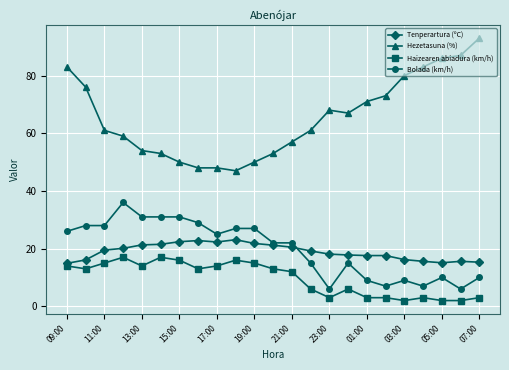

Which series has the largest range (max minus min)?

Hezetasuna (%)